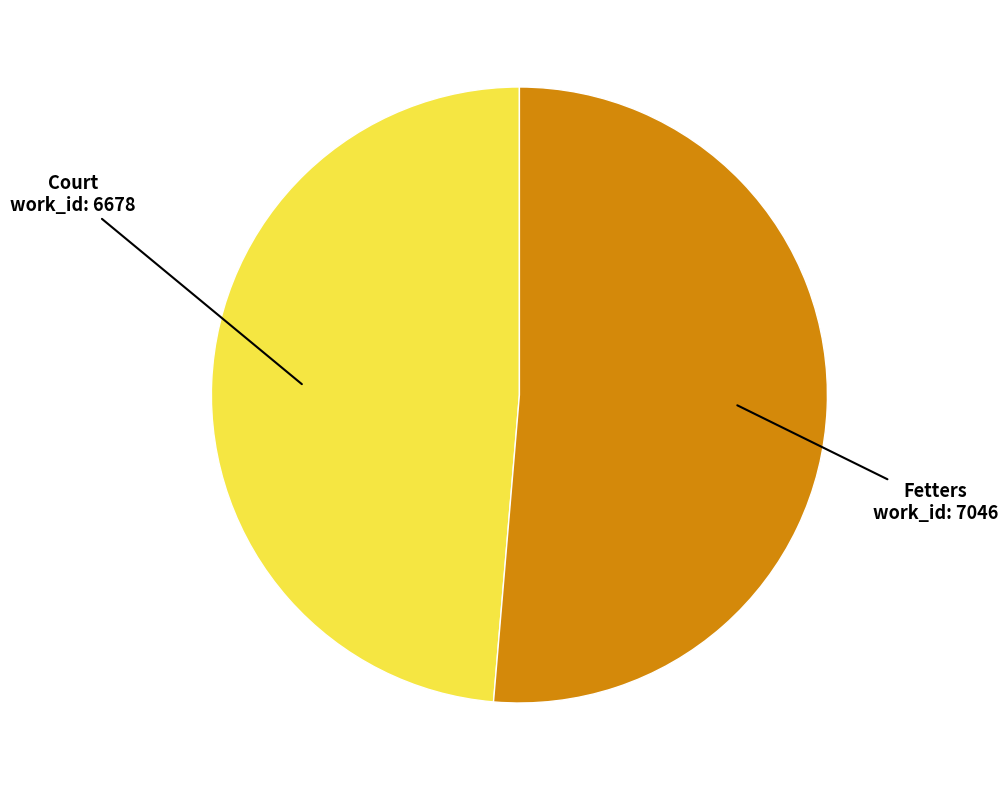

Rank the categories by value from highest to lowest.

Fetters, Court